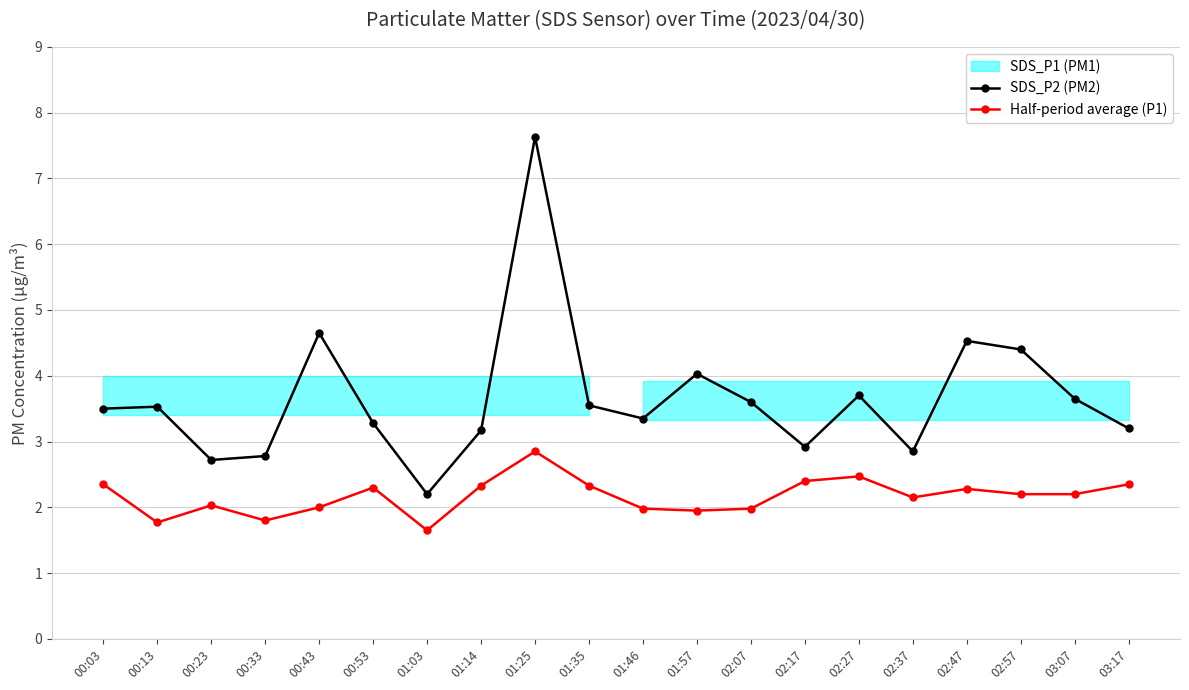

True or false: SDS_P1 (PM1) has more than 2 points higher than both neighbors.

True